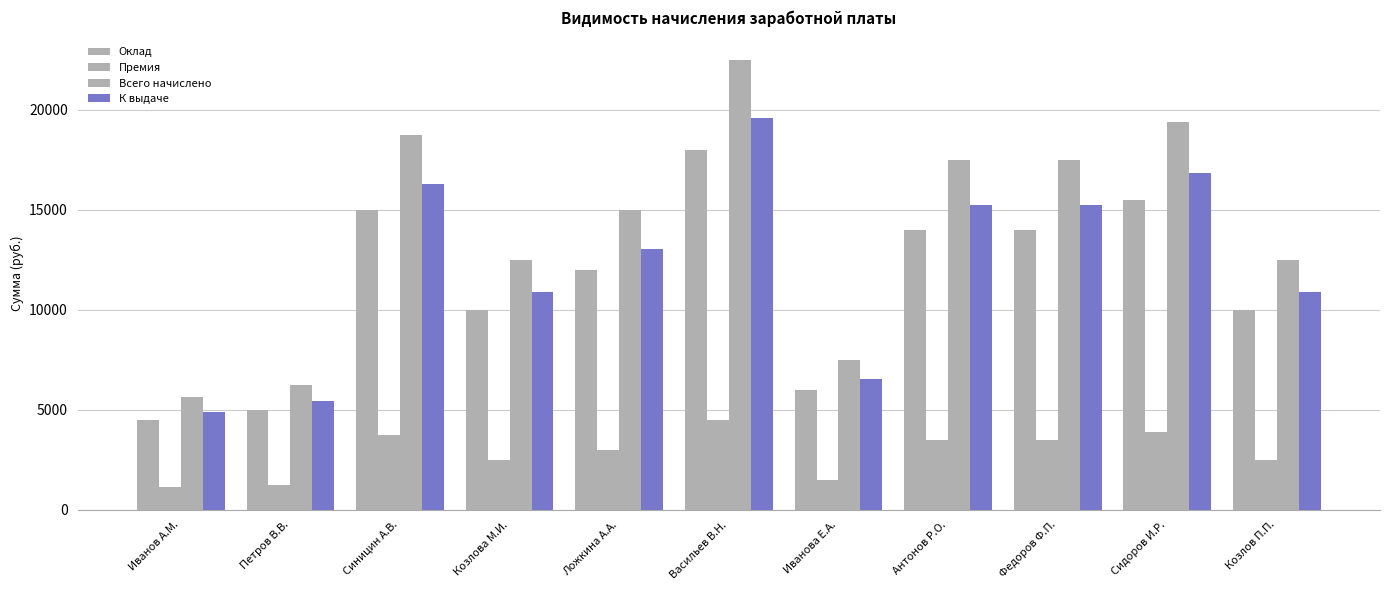

How many distinct data groups are displayed?

4